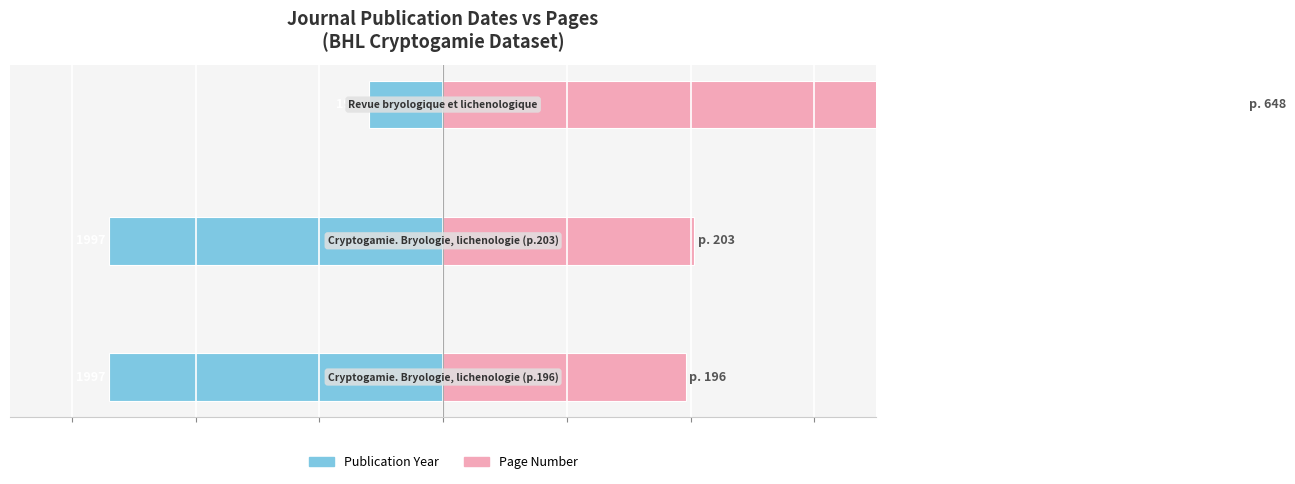

The Publication Year (offset from 1970) series shows -6.0 at 2. True or false?

True